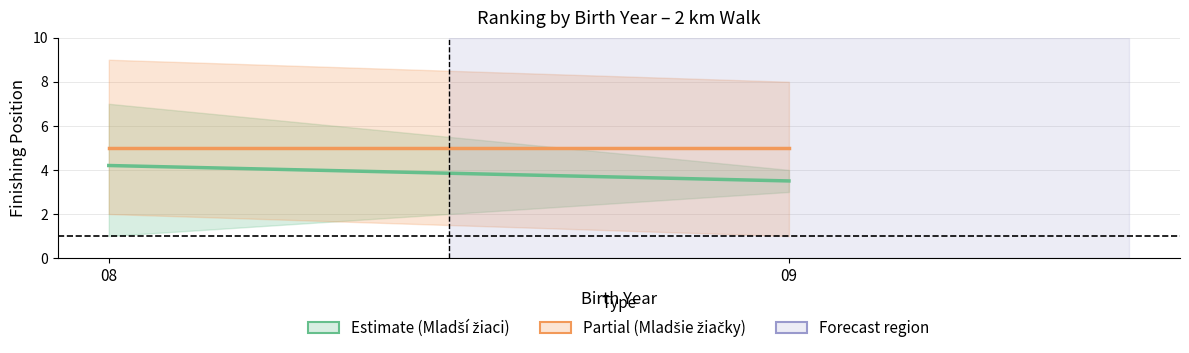

True or false: Mladšie žiačky (Partial) has a value of 7.8 at 09.

False